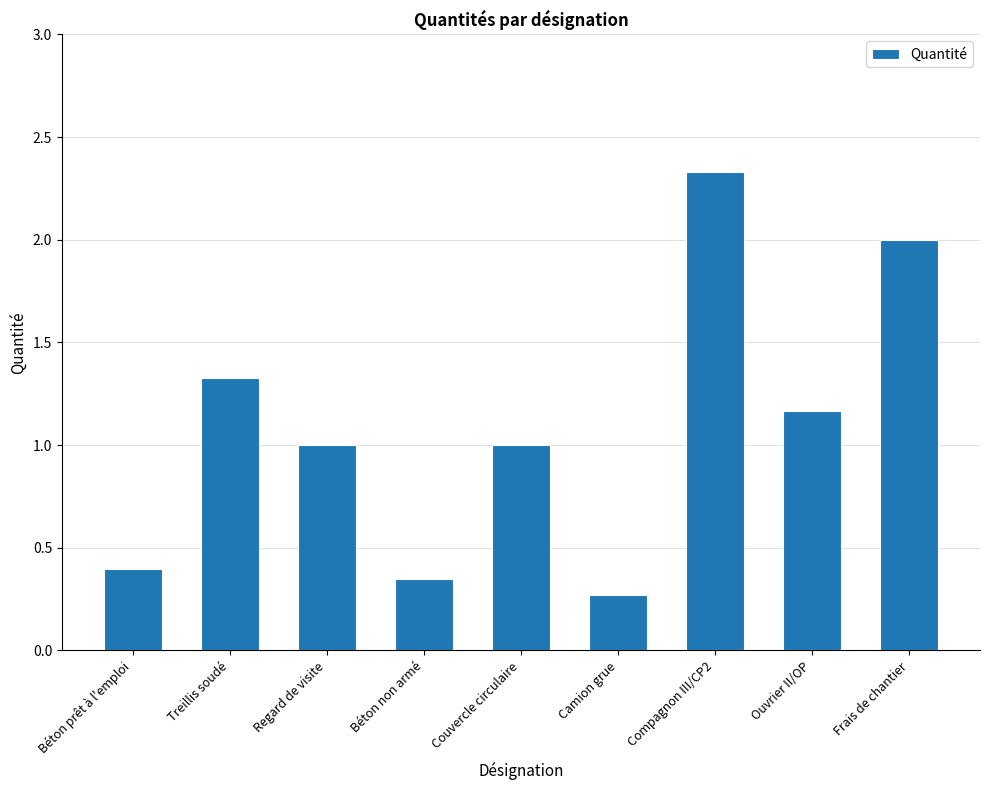

How many data points does each series have?

9